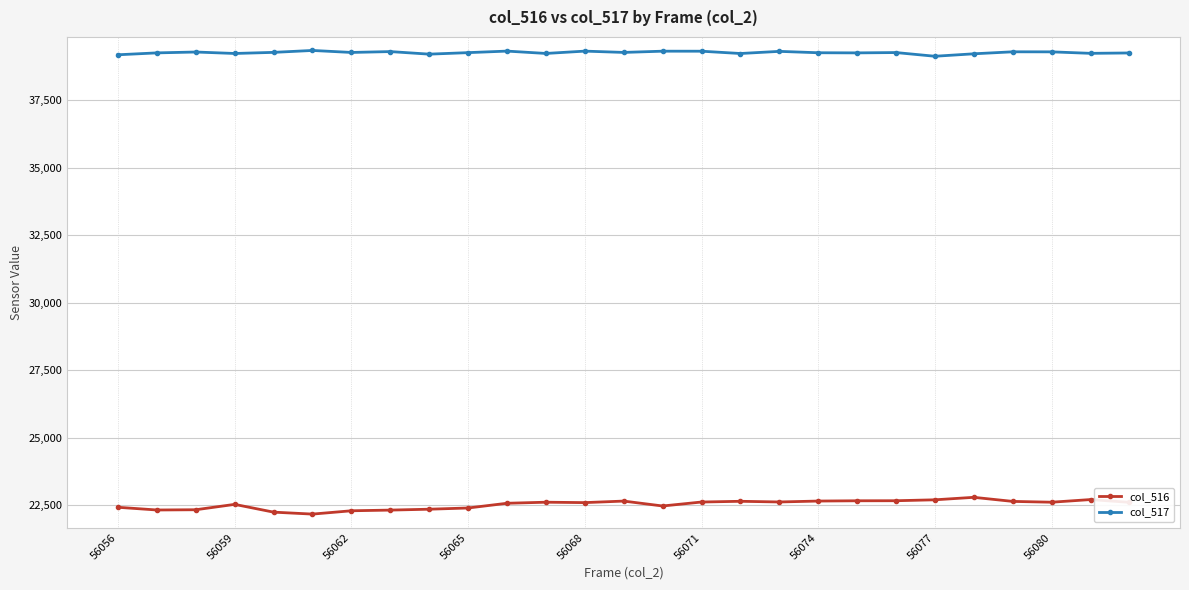

True or false: col_516 and col_517 intersect in this chart.

False